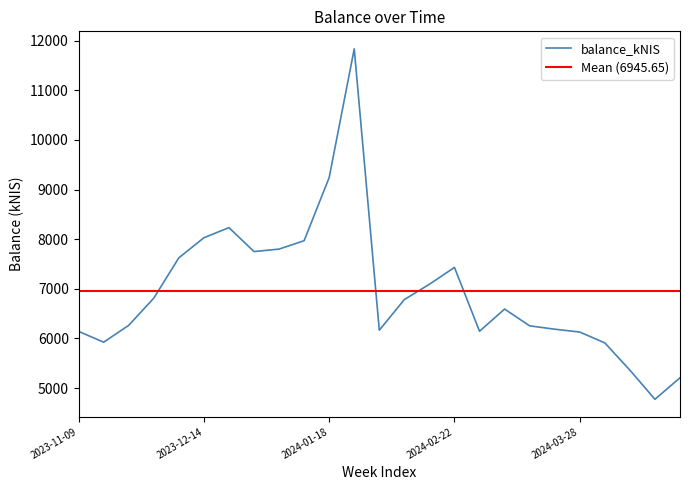

What is the label of the 8th point from the left?

2023-12-28